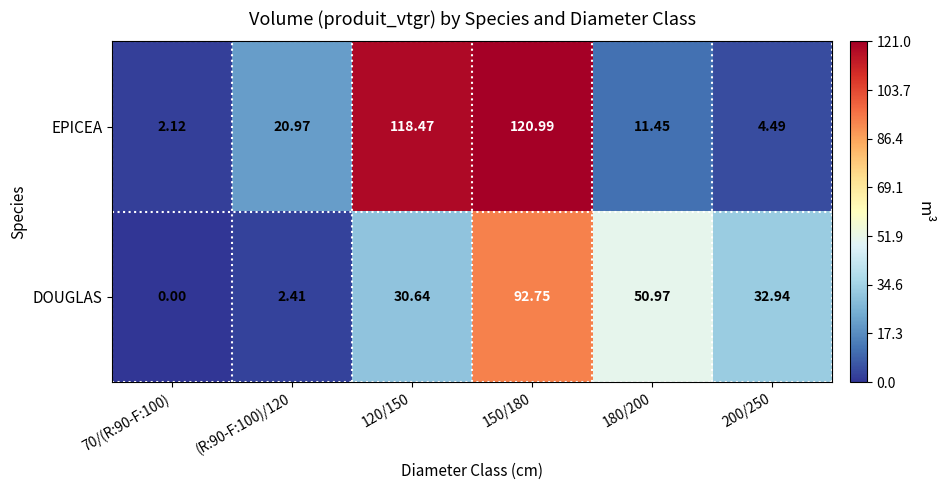

List the series in order of their peak value, highest first.

EPICEA, DOUGLAS